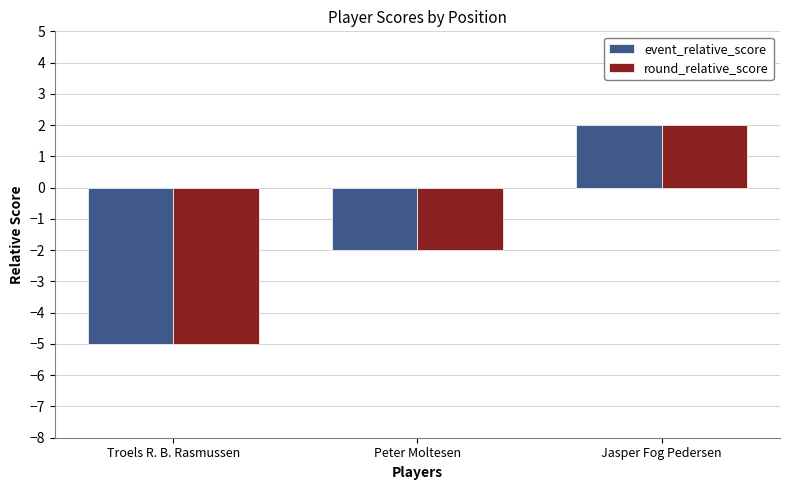

What is the lowest value of the event_relative_score series?

-5